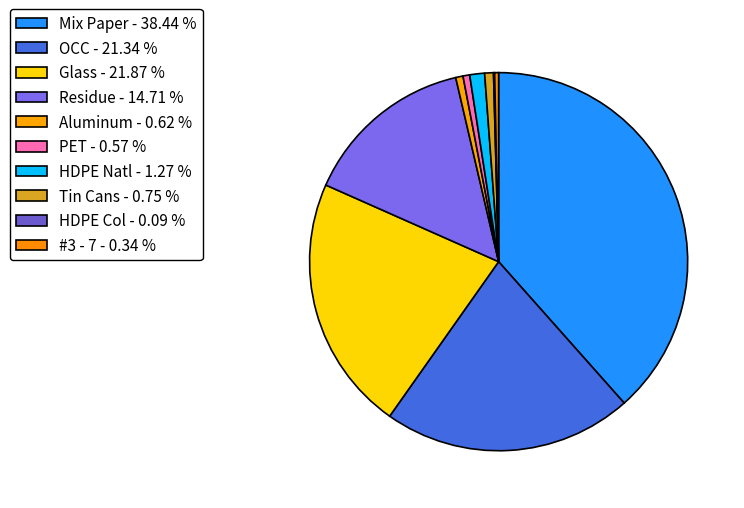

True or false: PET accounts for 15% of the total.

False